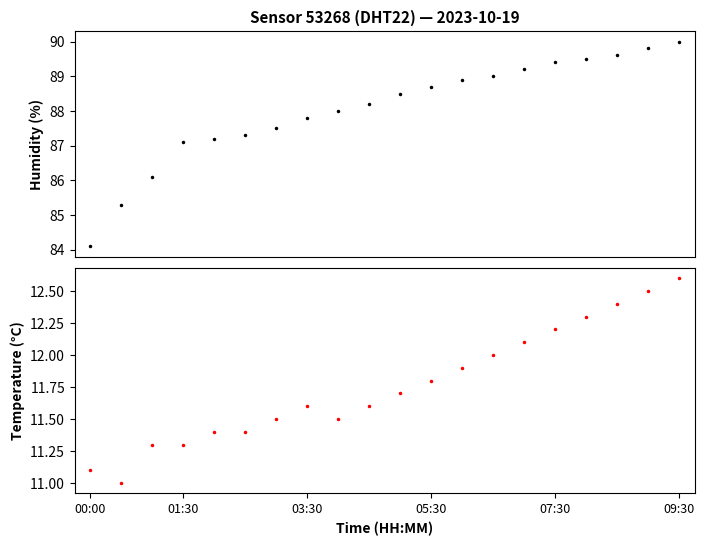

Which series has the largest total across all categories?

humidity